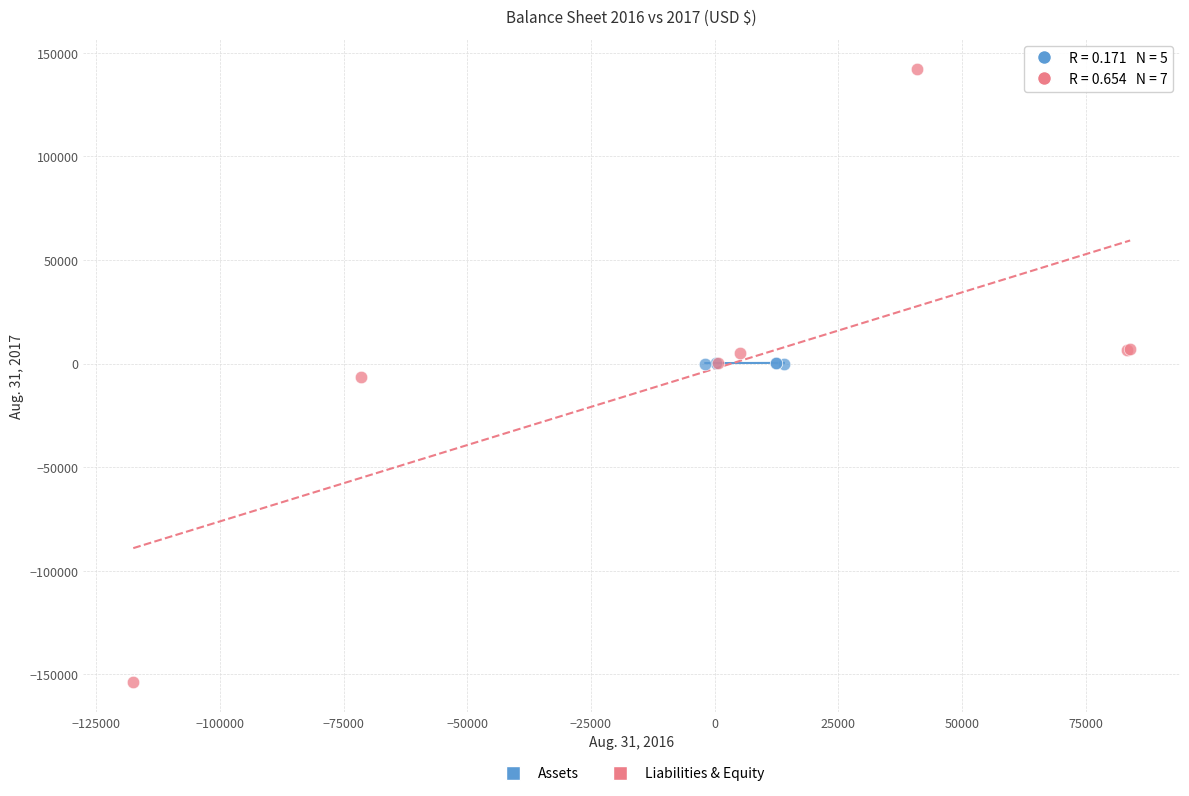

Which series reaches the minimum Y coordinate?

Liabilities & Equity